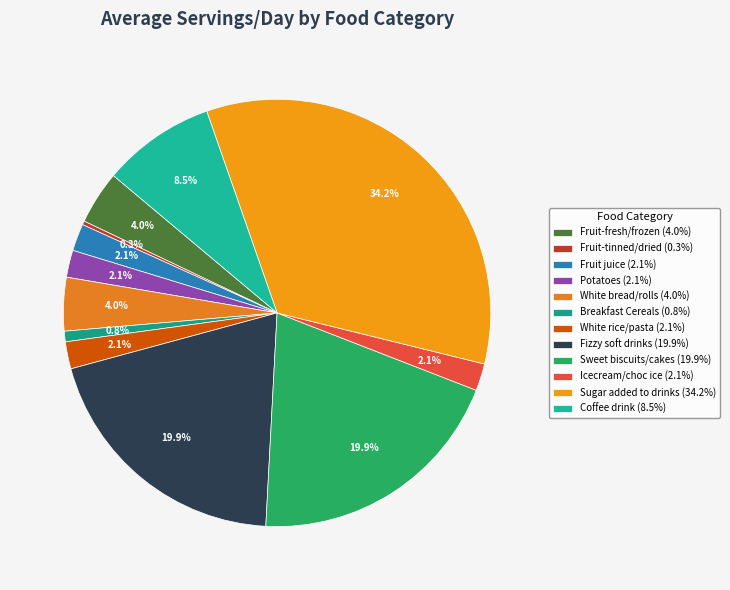

How many segments does this pie chart have?

12